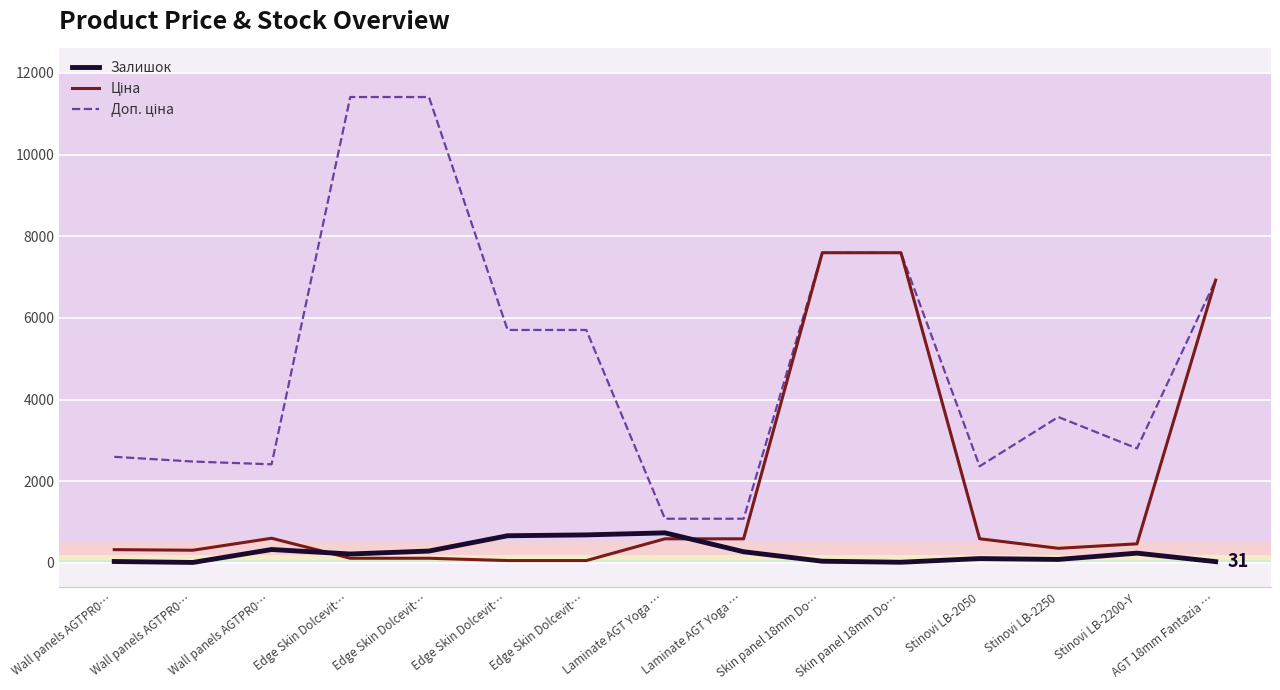

Which series changed the most between Wall panels AGTPR0… and Laminate AGT Yoga …?

Доп. ціна